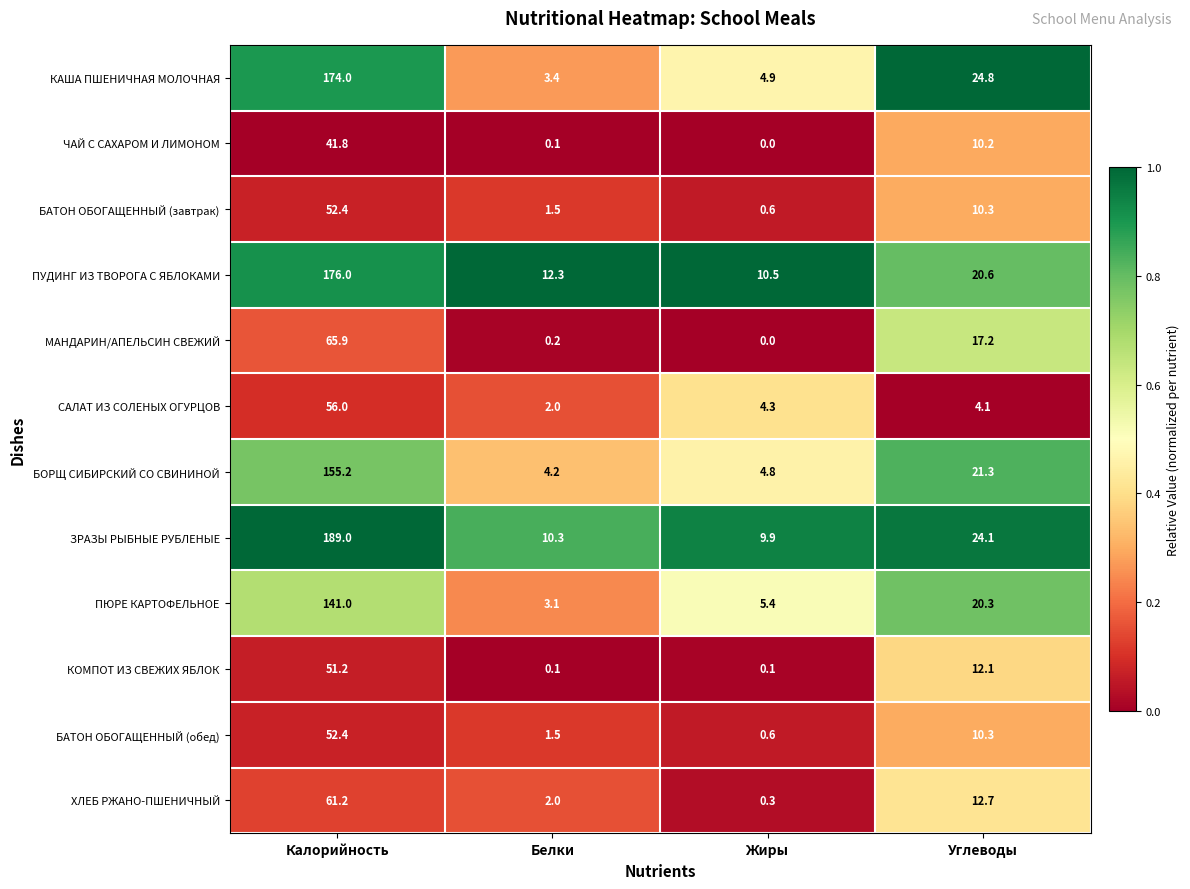

How many values in the ПЮРЕ КАРТОФЕЛЬНОЕ series are below 20?

2